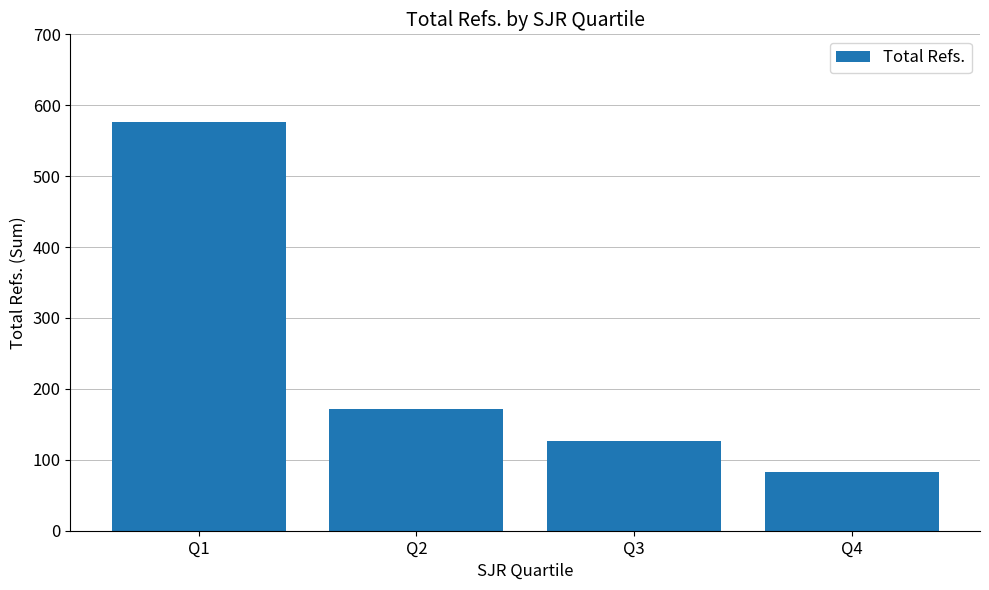

What is the approximate value at Q3?

127